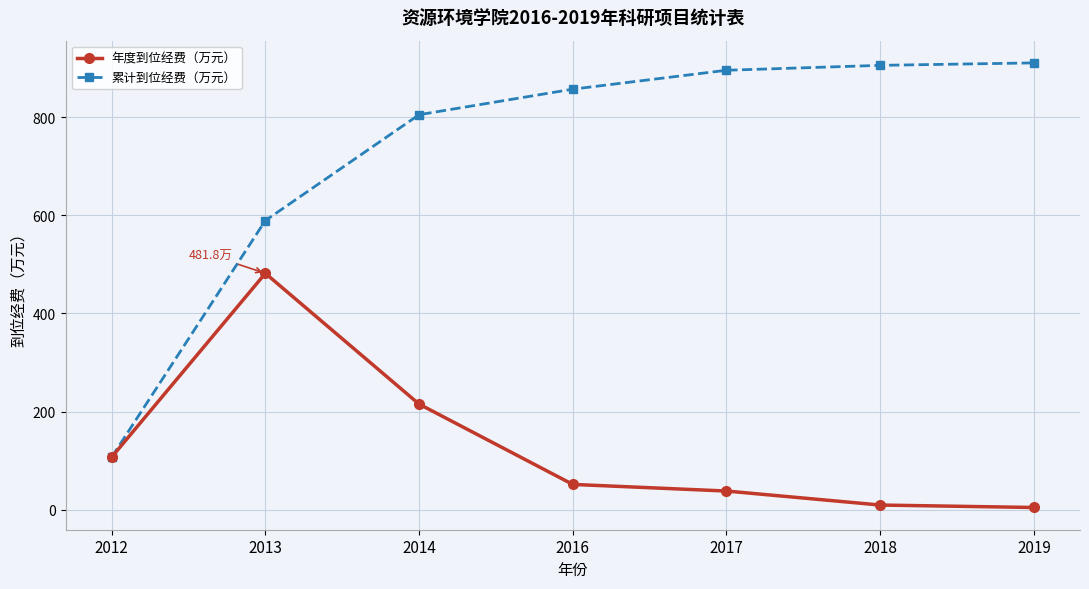

True or false: 累计到位经费（万元） has a value of 435.1 at 2017.

False